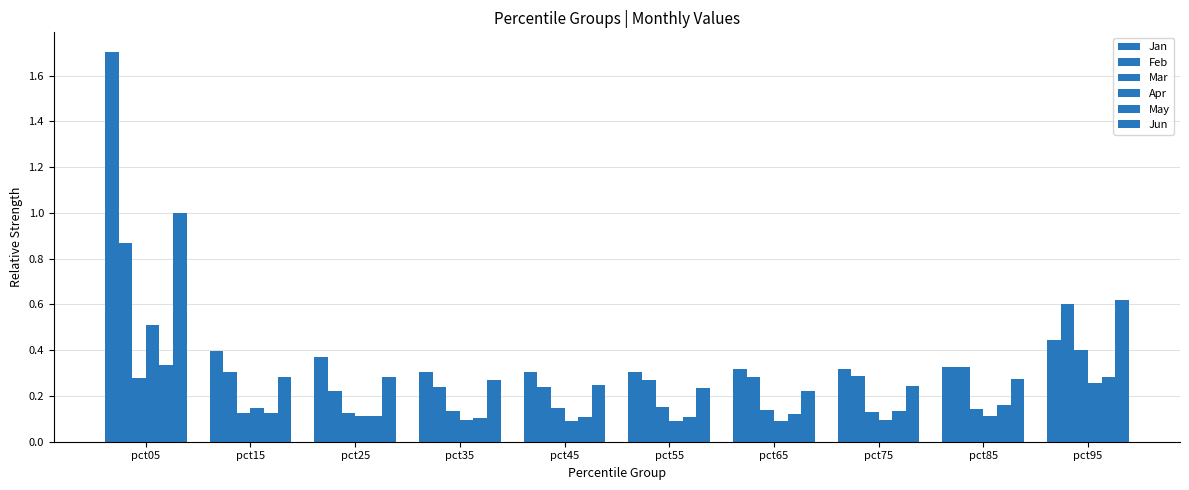

How many bars are there in total?

60